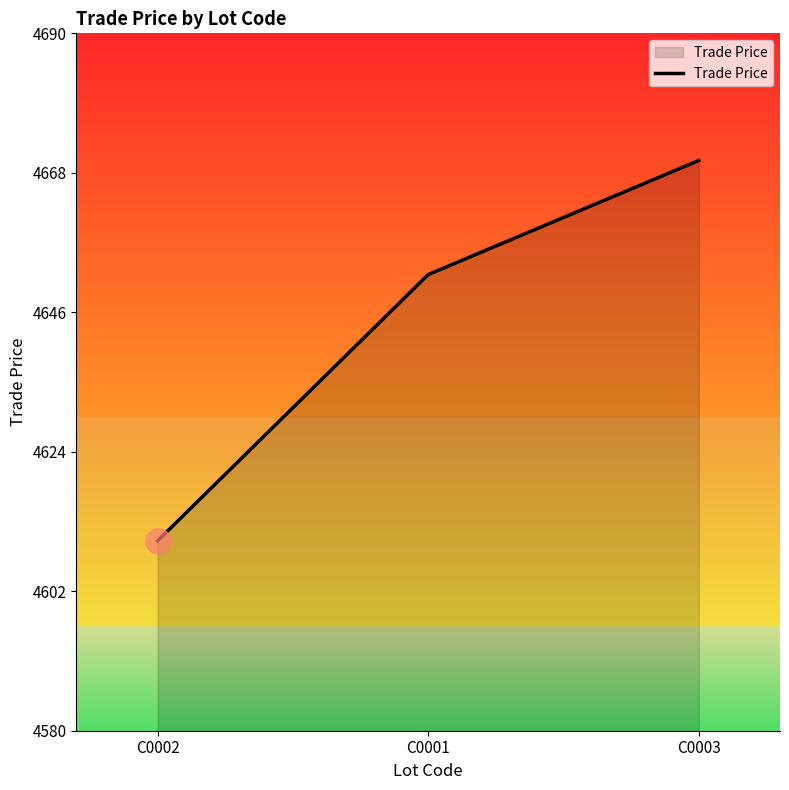

What is the sum of the values at C0002 and C0001?

9261.9